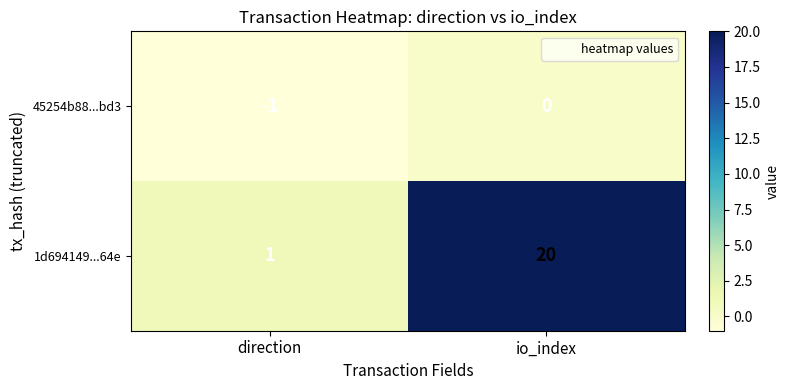

Rank the series by their maximum value, from highest to lowest.

1d694149...64e, 45254b88...bd3